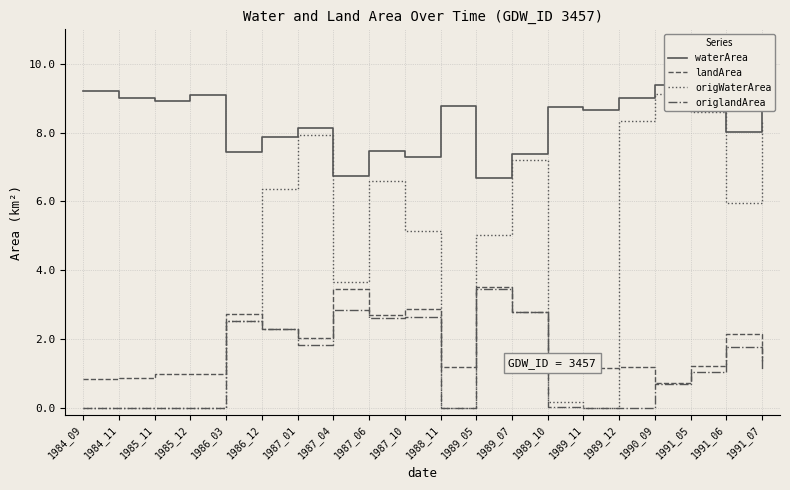

What is the difference between the highest and lowest values at 1990_09?

8.7